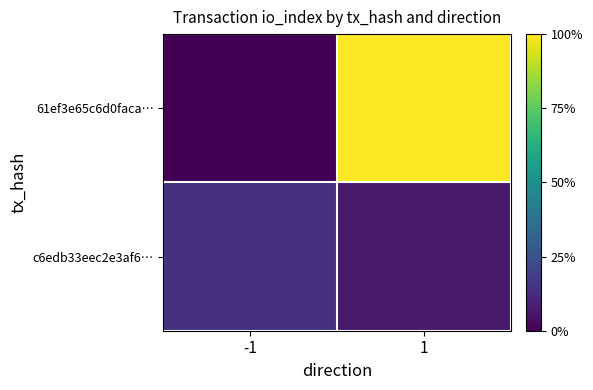

What is the spread (max minus min) of values at 1?

13